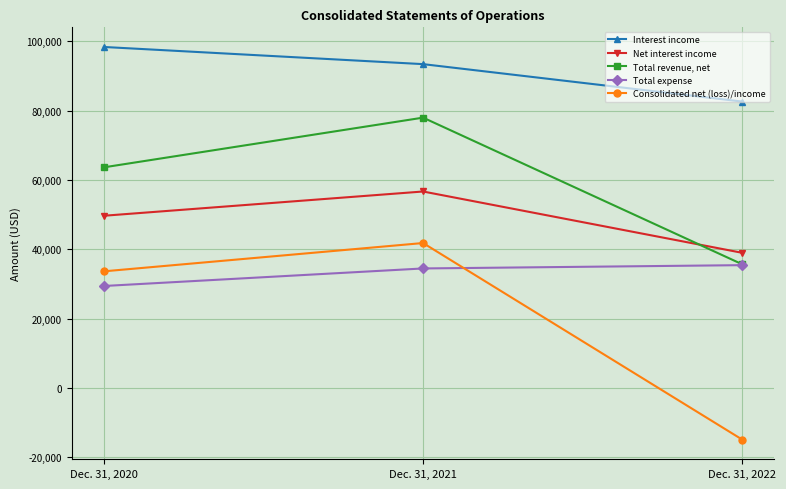

Count the number of data series in this chart.

5